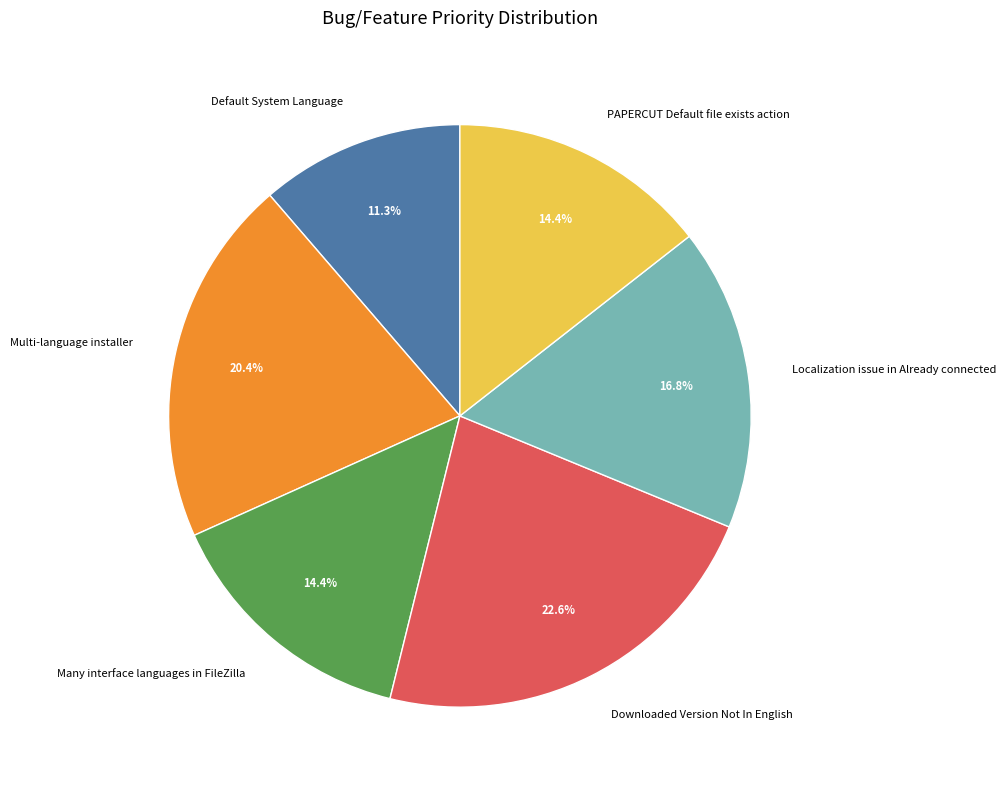

Which category has the smallest portion of the pie?

Default System Language